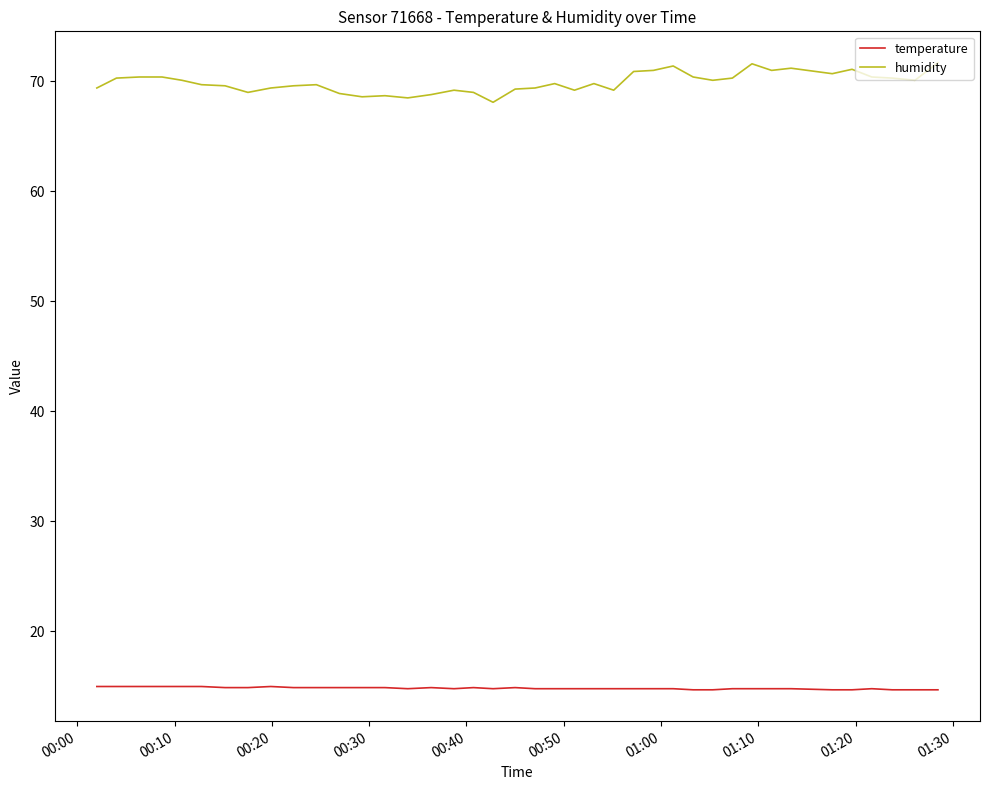

Rank the series by their maximum value, from highest to lowest.

humidity, temperature